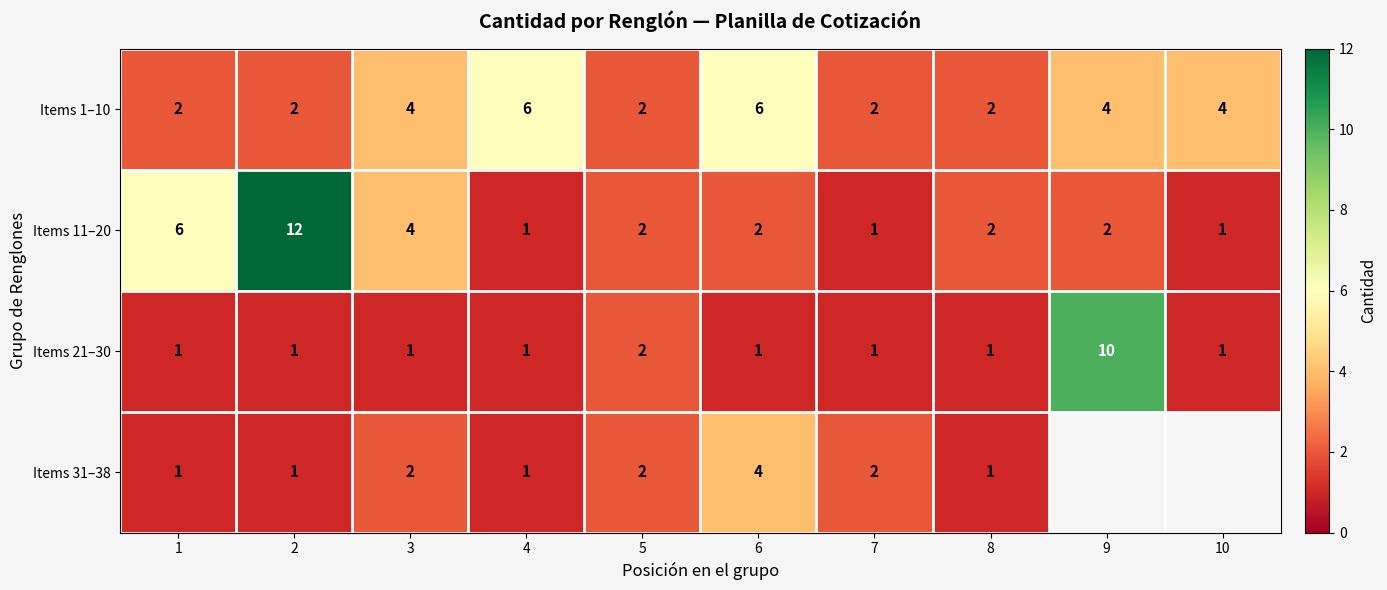

At which category does the chart reach its minimum across all series?

4